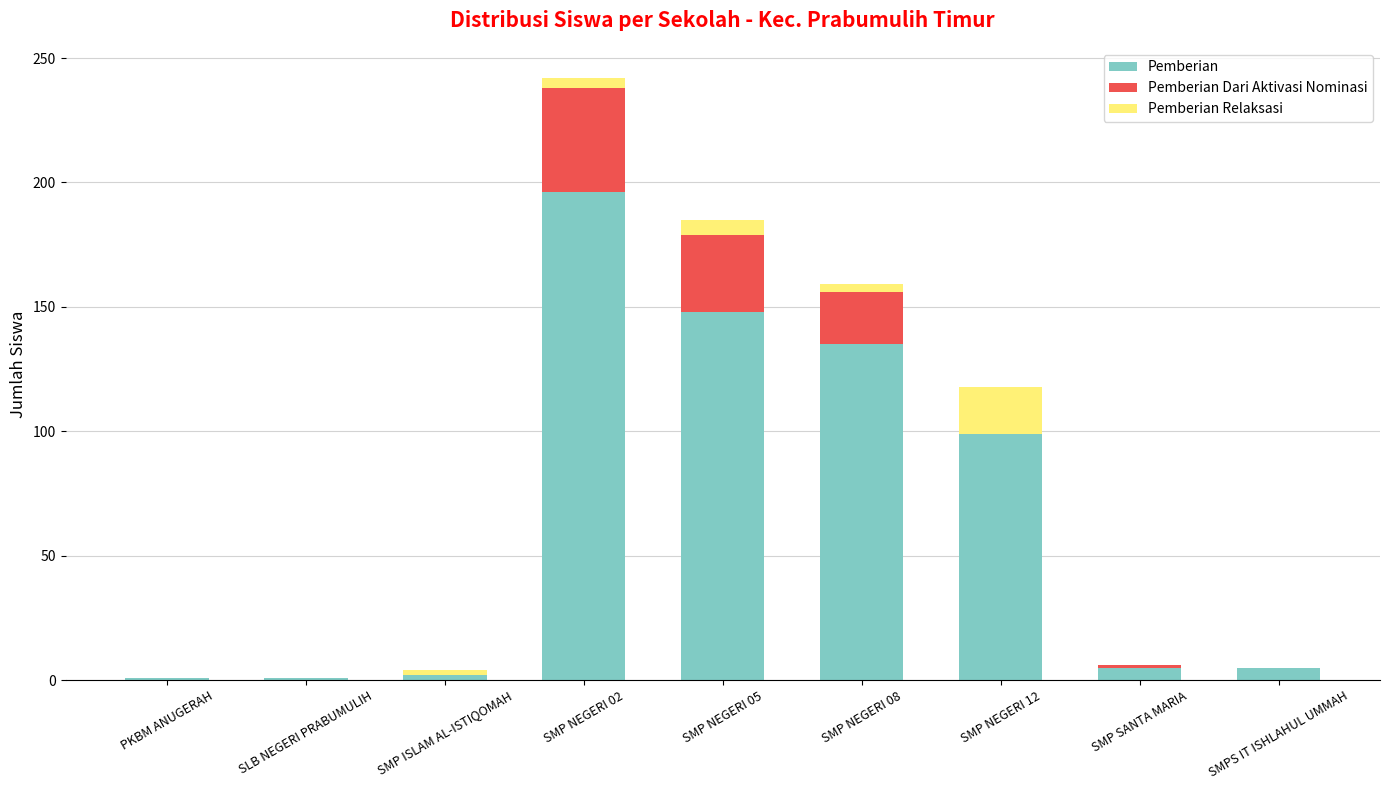

What is the total value across all series at SMP NEGERI 12?

118